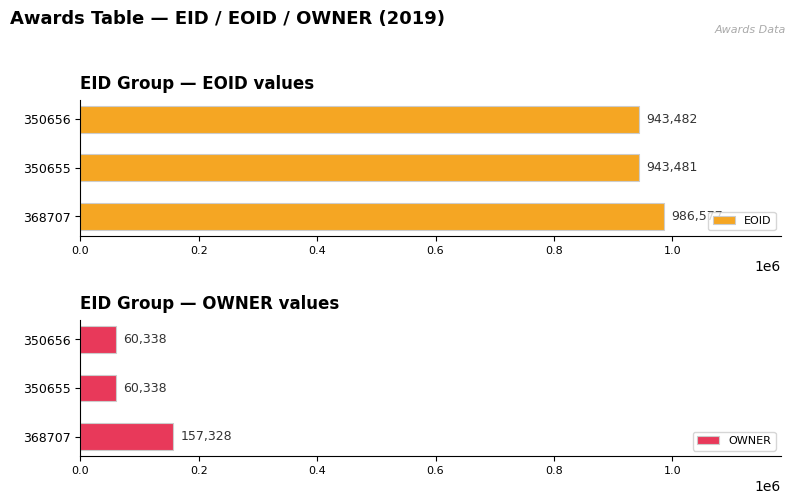

How many bars are there in total?

6